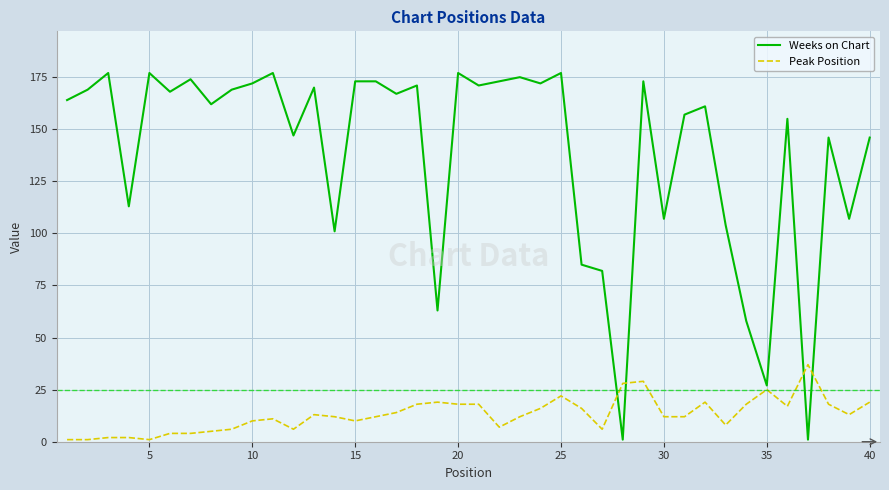

Rank the series by their average value, from lowest to highest.

Peak Position, Weeks on Chart